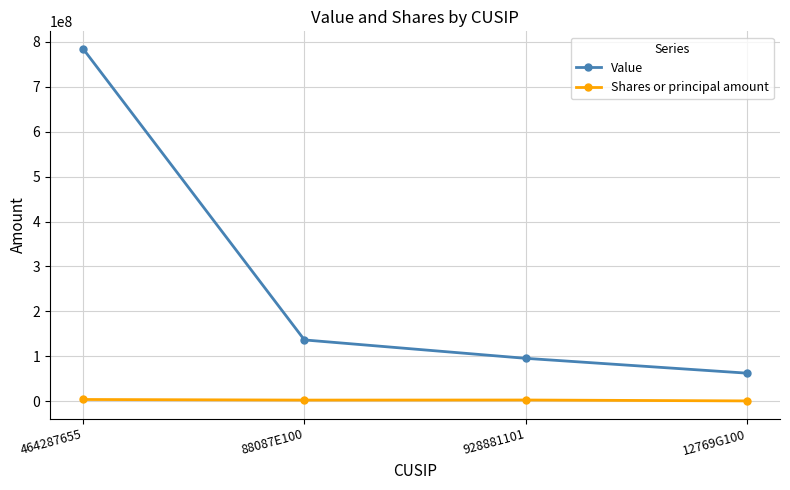

The value of Shares or principal amount at 928881101 is 2862608. True or false?

True